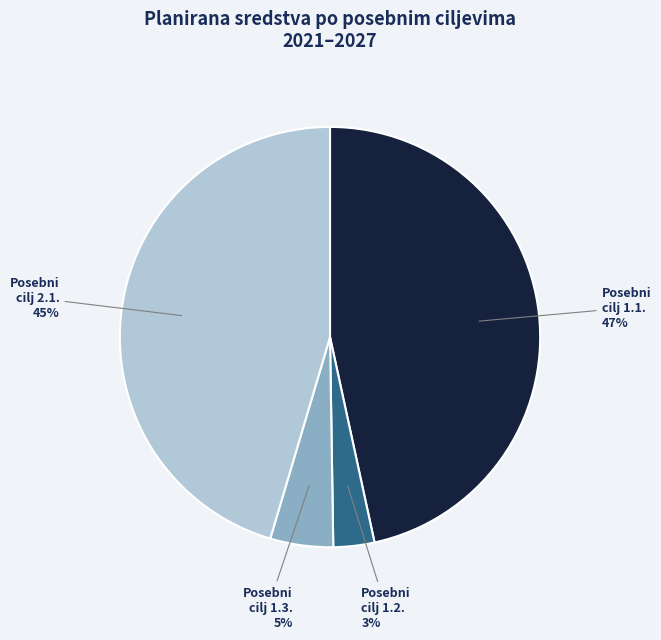

To the nearest percent, what is the average slice percentage?

25%